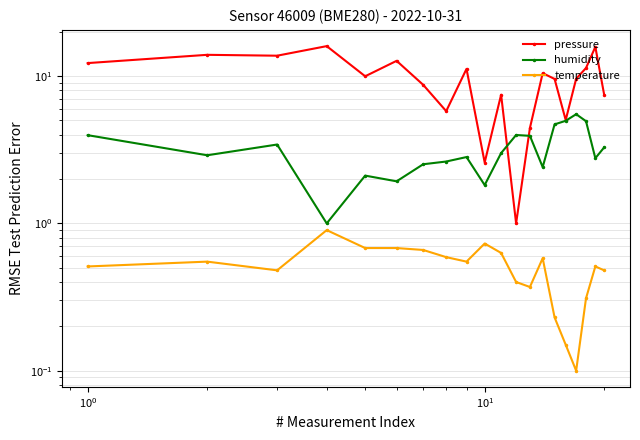

Reading right to left, extract all data points from this chart.

pressure: 7.5	15.8	11.3	9.6	5.0	9.6	10.5	4.4	1.0	7.5	2.6	11.2	5.8	8.7	12.7	10.0	16.0	13.8	13.9	12.2
humidity: 3.3	2.8	4.9	5.5	5.0	4.7	2.4	3.9	4.0	3.0	1.8	2.8	2.6	2.5	1.9	2.1	1.0	3.4	2.9	4.0
temperature: 0.5	0.5	0.3	0.1	0.1	0.2	0.6	0.4	0.4	0.6	0.7	0.5	0.6	0.7	0.7	0.7	0.9	0.5	0.5	0.5